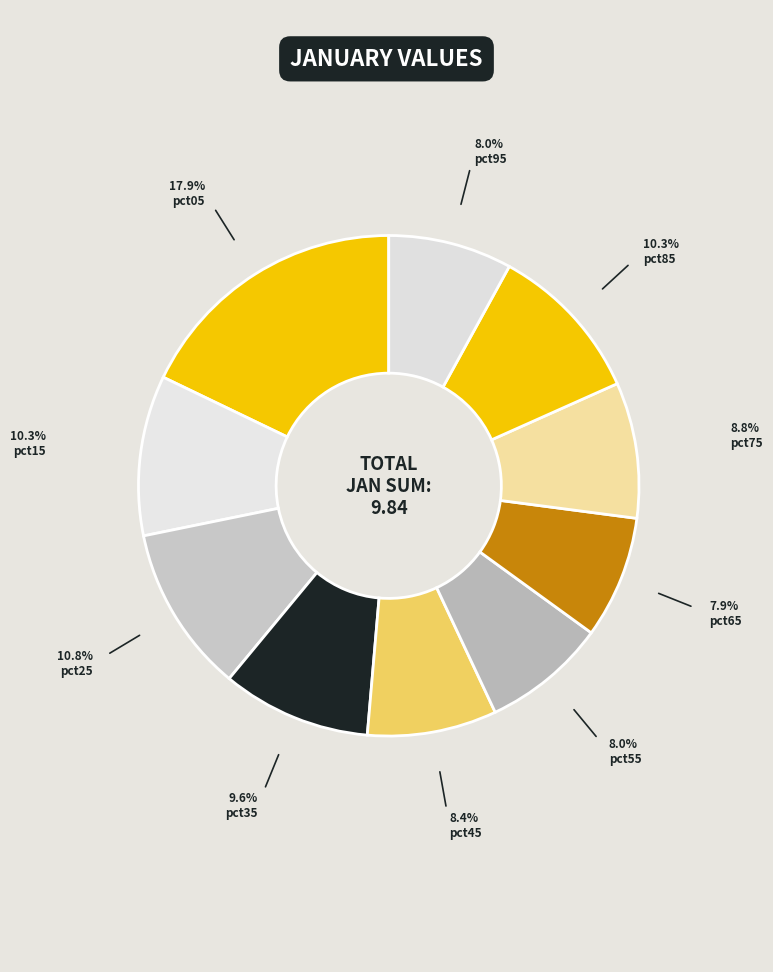

What percentage is the pct75 slice, to the nearest percent?

9%